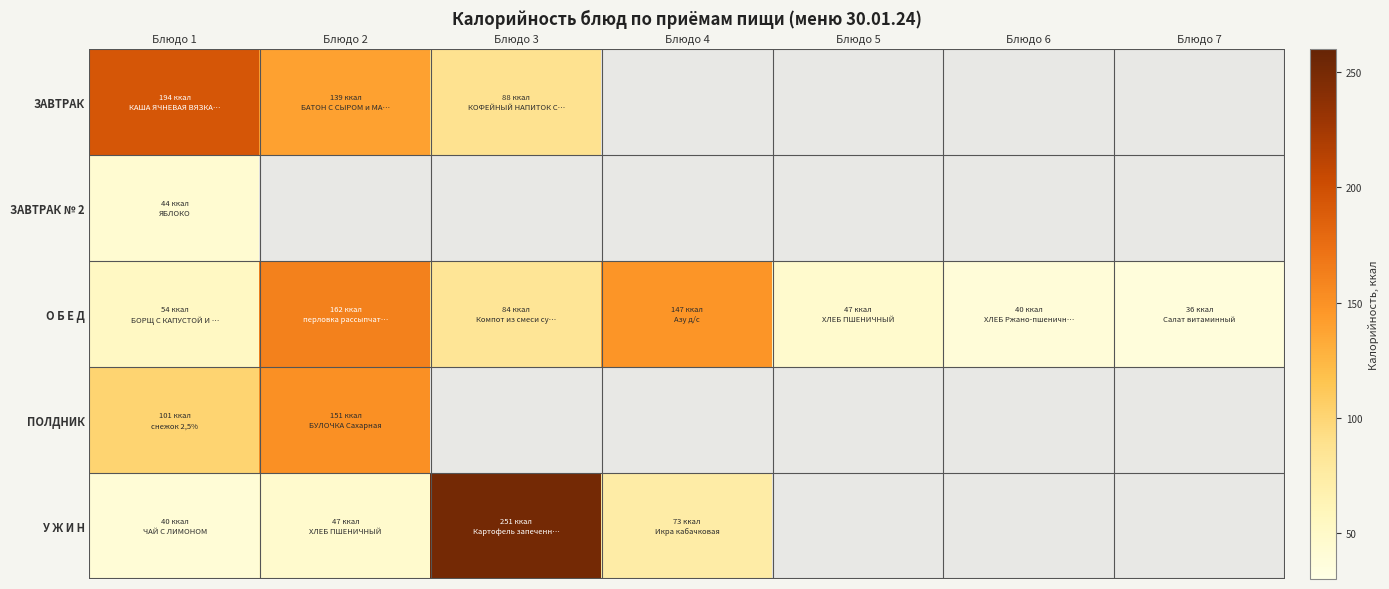

What is the difference between the О Б Е Д values at Блюдо 7 and Блюдо 2?

125.1